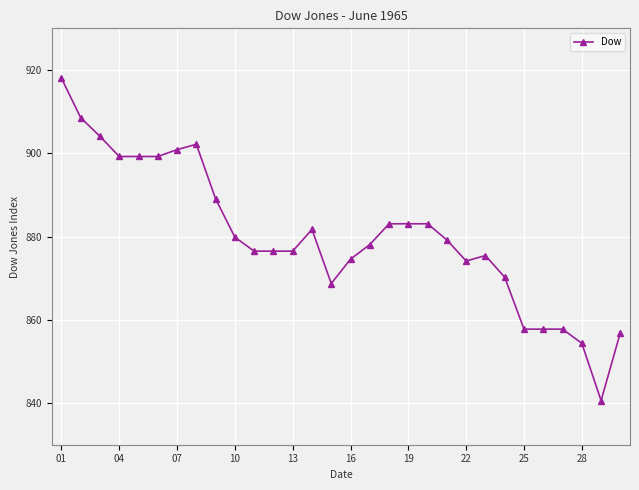

How many values exceed 879?

15